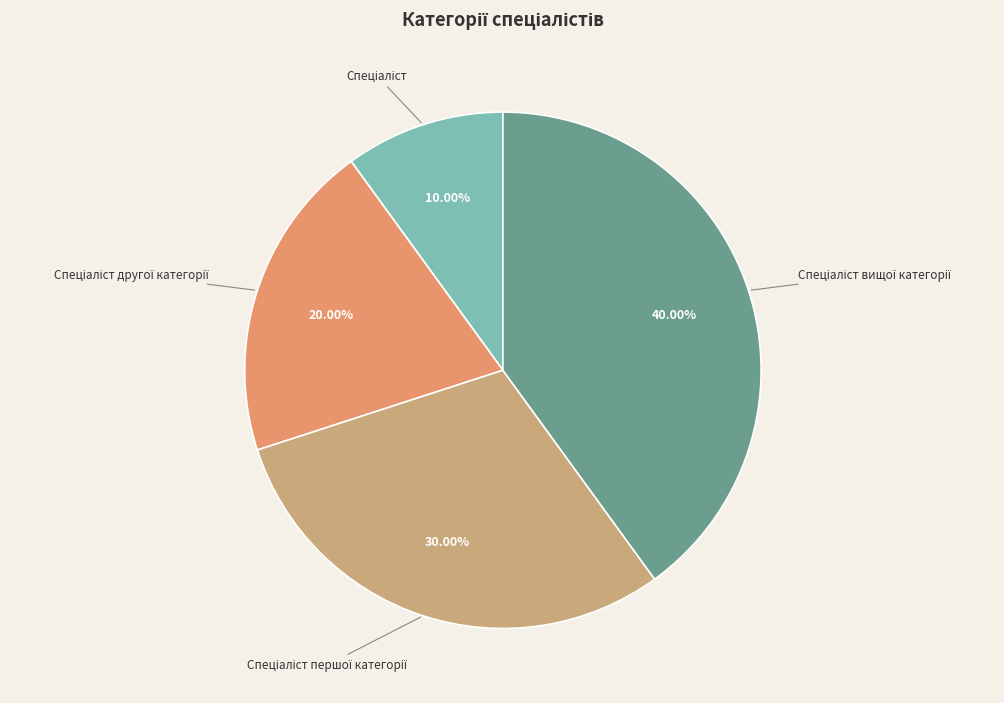

Is there any slice that represents more than half of the pie?

No